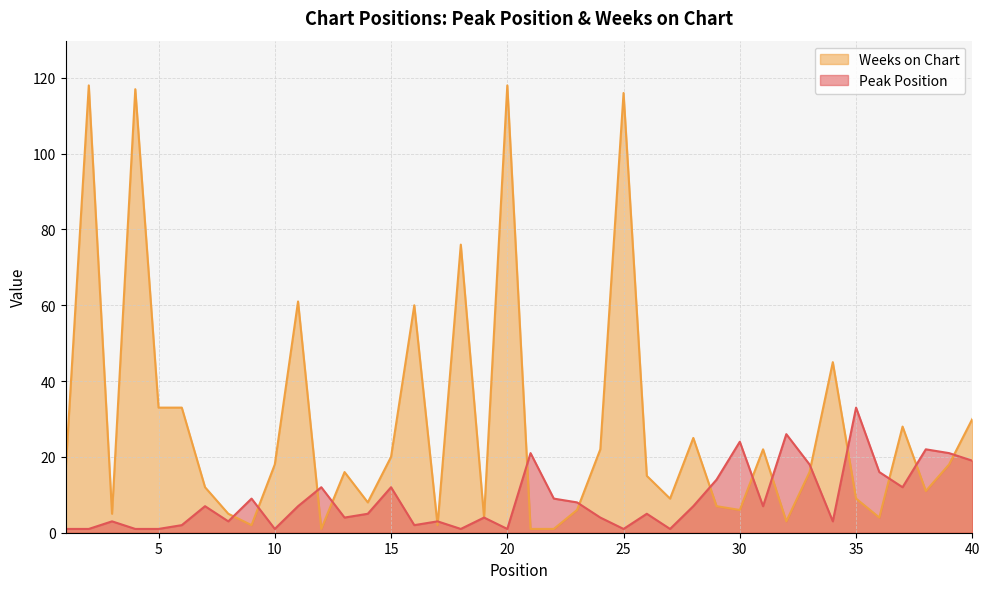

Reading left to right, extract all data points from this chart.

Peak Position: 1	1	3	1	1	2	7	3	9	1	7	12	4	5	12	2	3	1	4	1	21	9	8	4	1	5	1	7	14	24	7	26	18	3	33	16	12	22	21	19
Weeks on Chart: 16	118	5	117	33	33	12	5	2	18	61	1	16	8	20	60	2	76	4	118	1	1	6	22	116	15	9	25	7	6	22	3	16	45	9	4	28	11	18	30